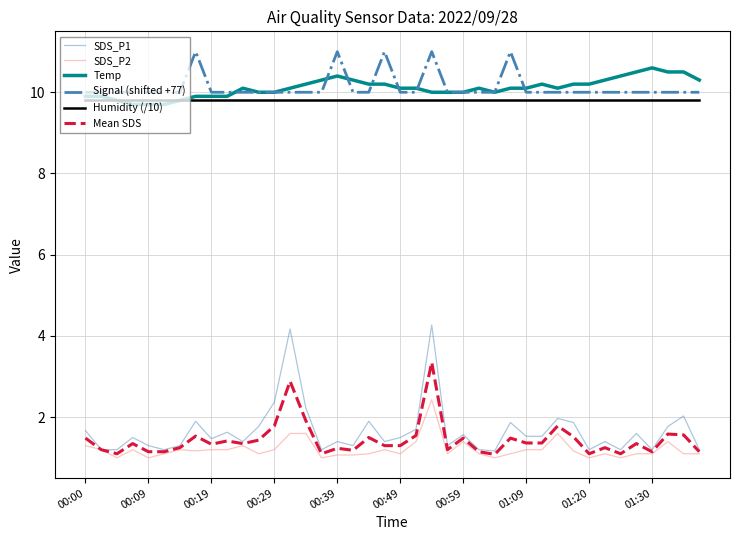

What is the minimum value shown in the chart?

1.0